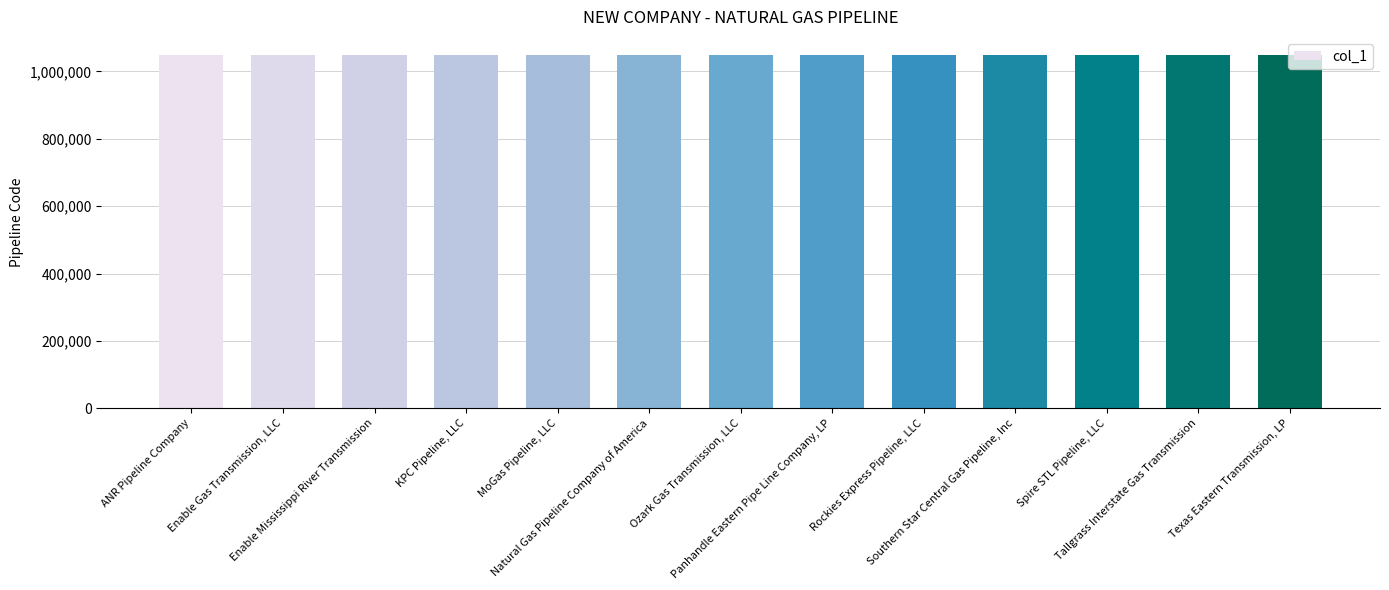

What is the change in value from Ozark Gas Transmission, LLC to Southern Star Central Gas Pipeline, Inc?

-6